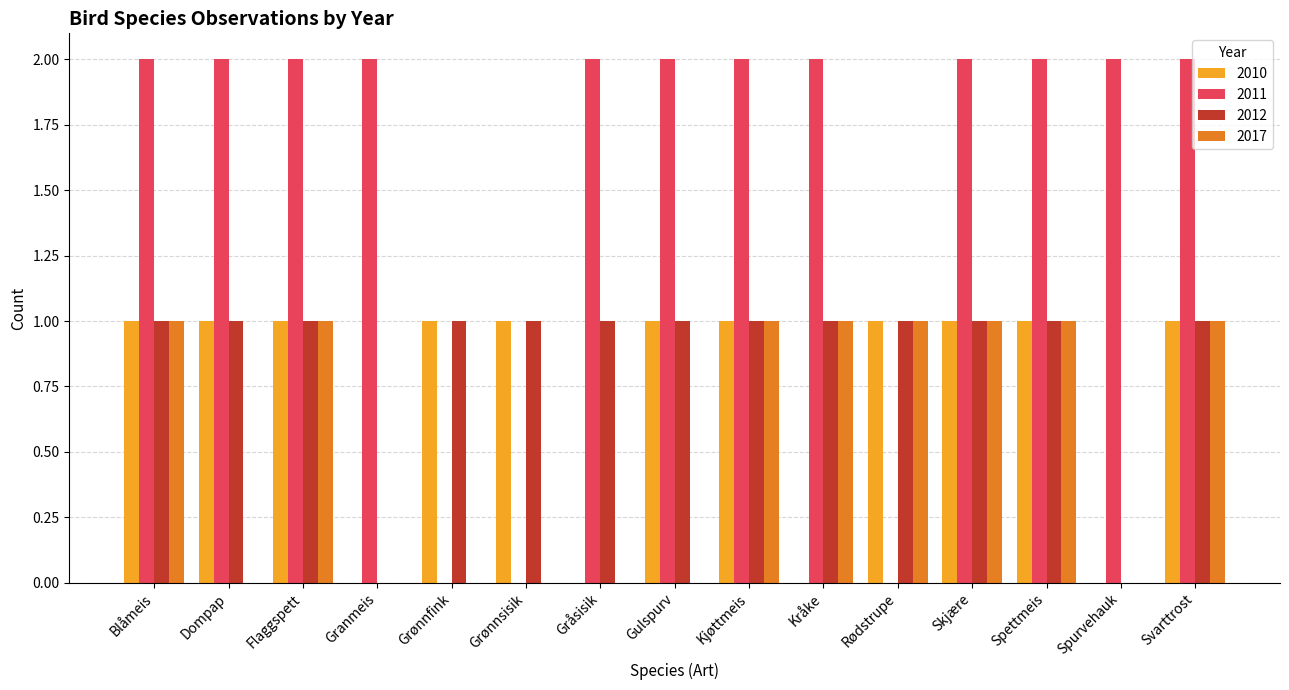

What are all the series names shown in the legend?

2010, 2011, 2012, 2017